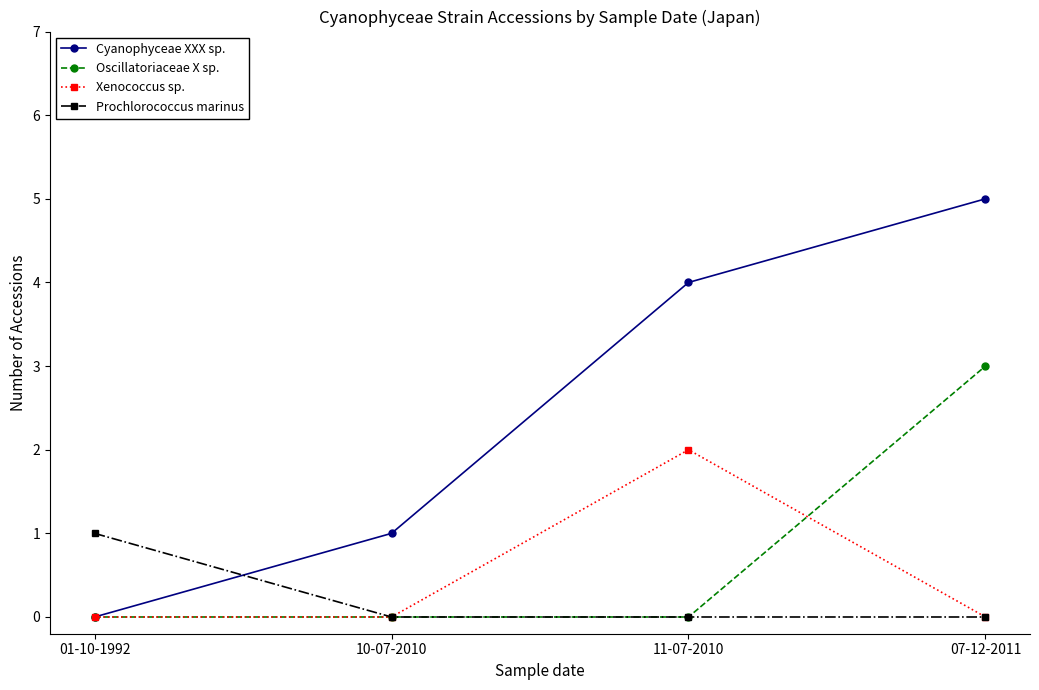

Reading right to left, transcribe all the data shown in this chart.

Cyanophyceae XXX sp.: 5	4	1	0
Oscillatoriaceae X sp.: 3	0	0	0
Xenococcus sp.: 0	2	0	0
Prochlorococcus marinus: 0	0	0	1